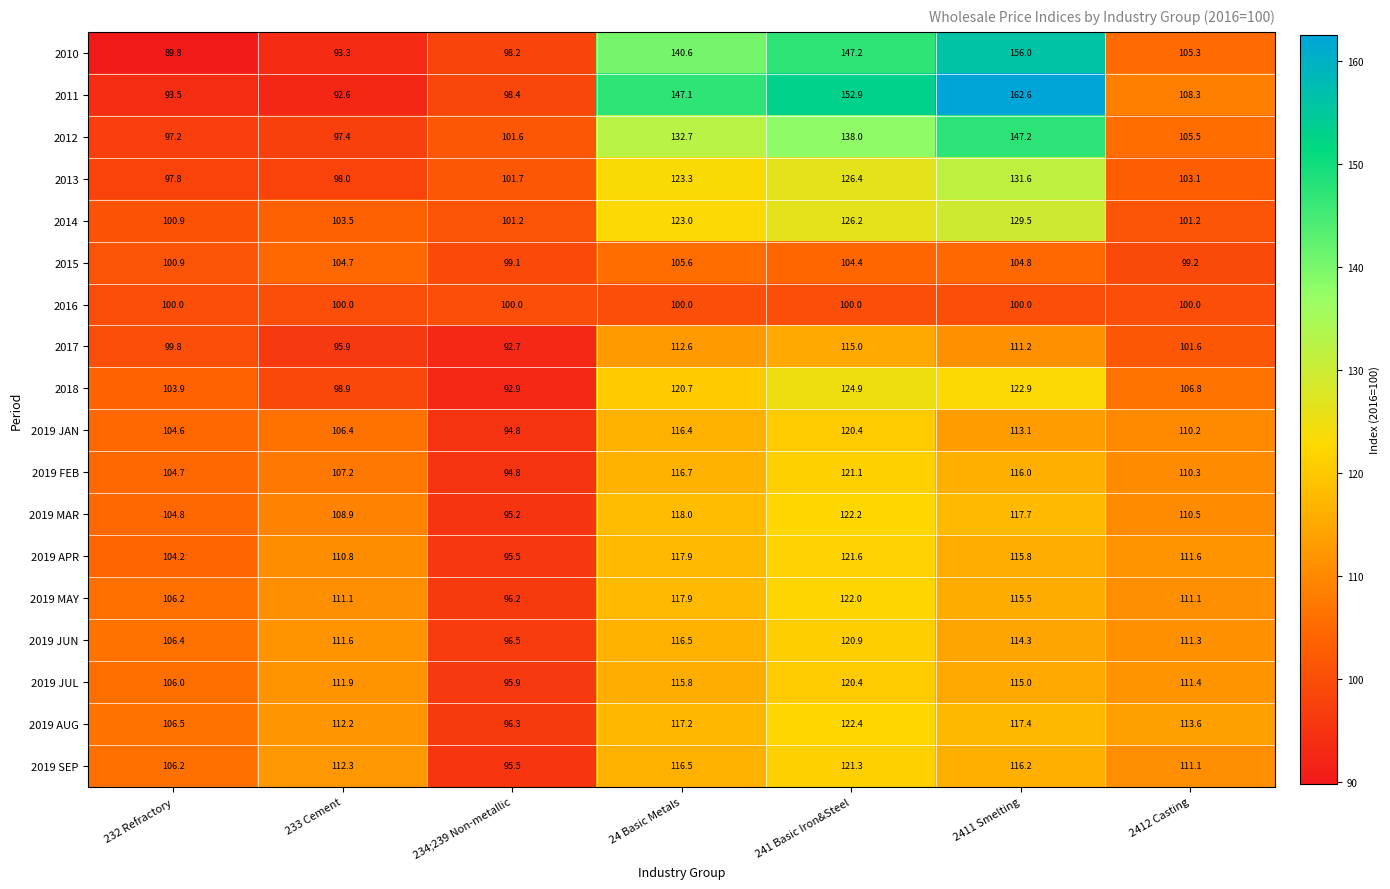

Is it true that 2019 JUN equals 106.4 at 232 Refractory?

True